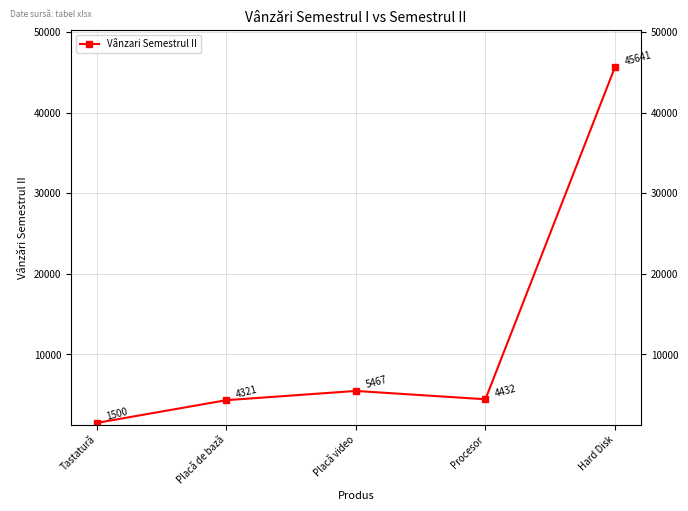

Which category has the highest value across all series?

Hard Disk